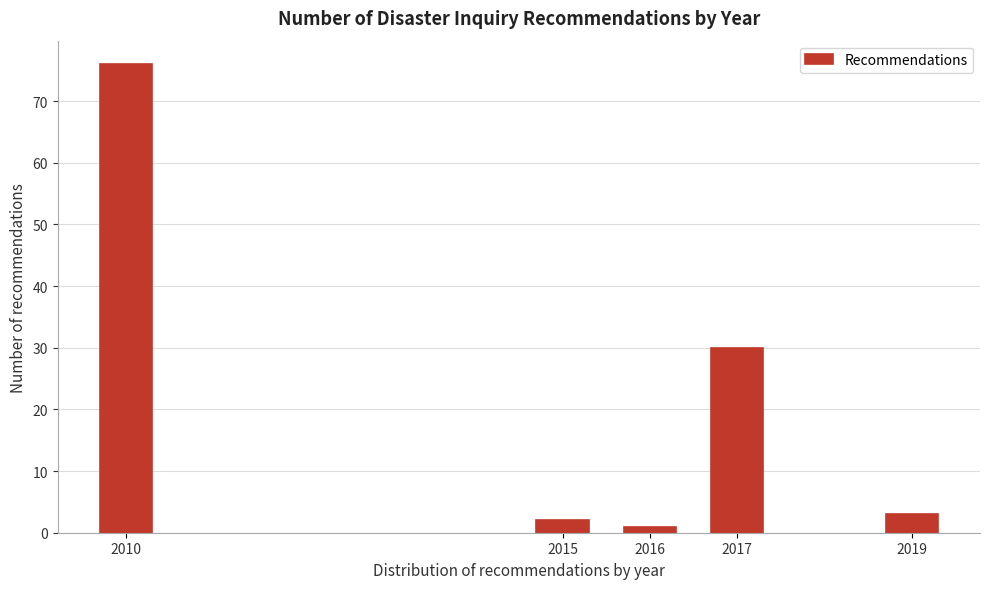

Reading right to left, extract all data points from this chart.

2019=3	2017=30	2016=1	2015=2	2010=76